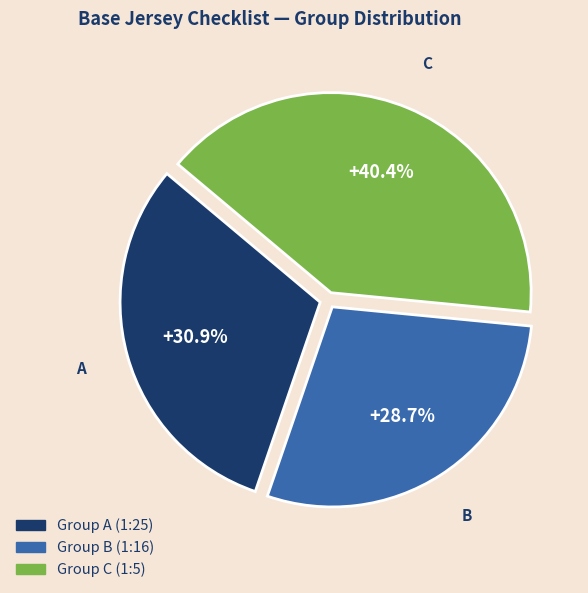

Is there a majority slice in this chart?

No